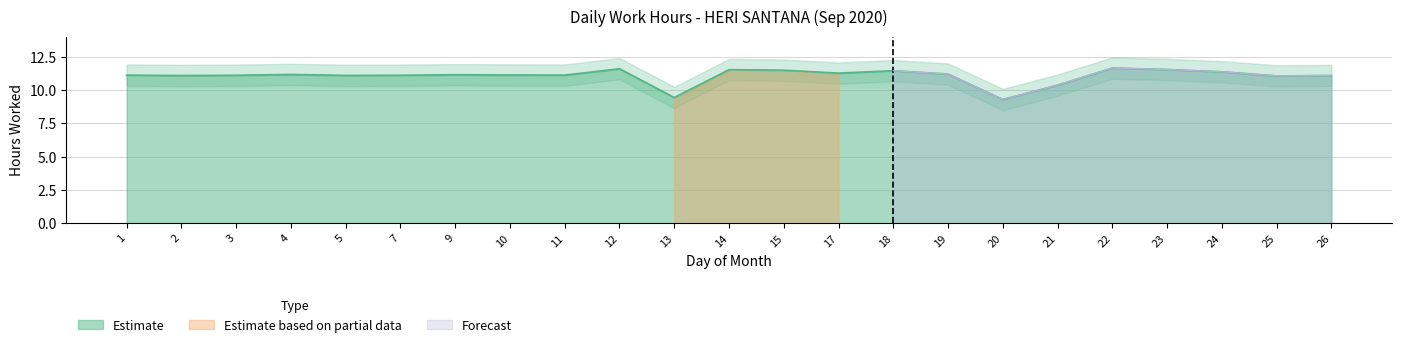

Read the value at 19.

11.2